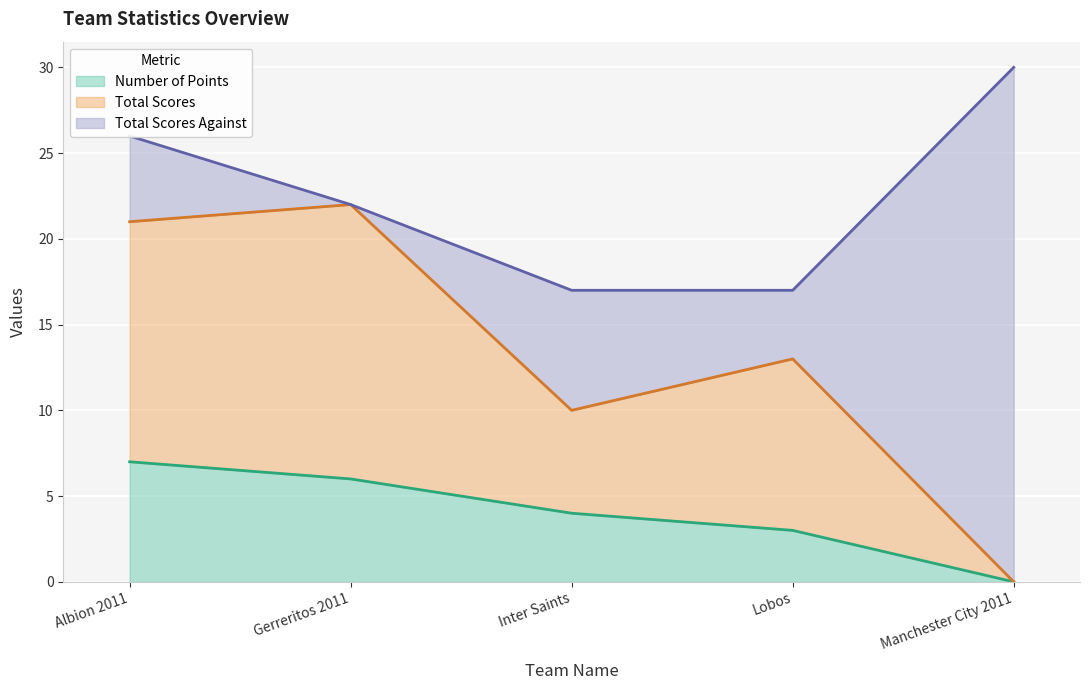

What position from the right is Gerreritos 2011?

4